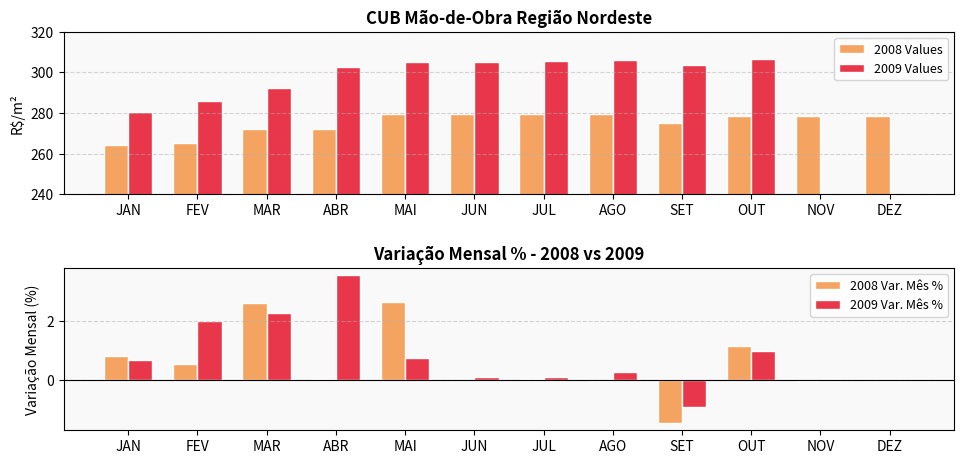

Read the 2008 Values value at MAR.

272.3